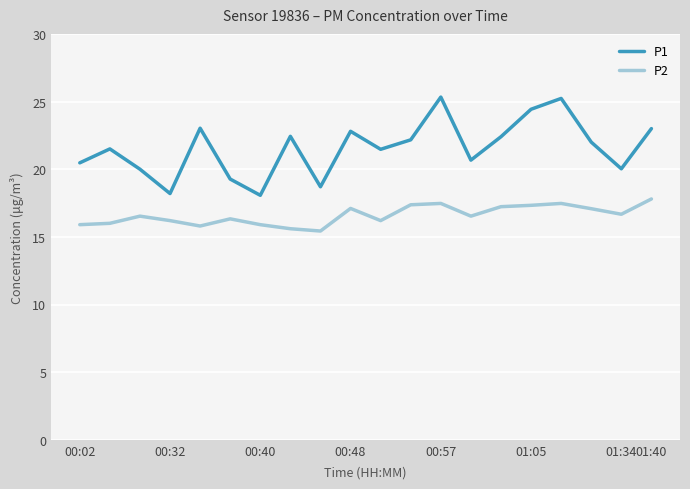

How many distinct data groups are displayed?

2